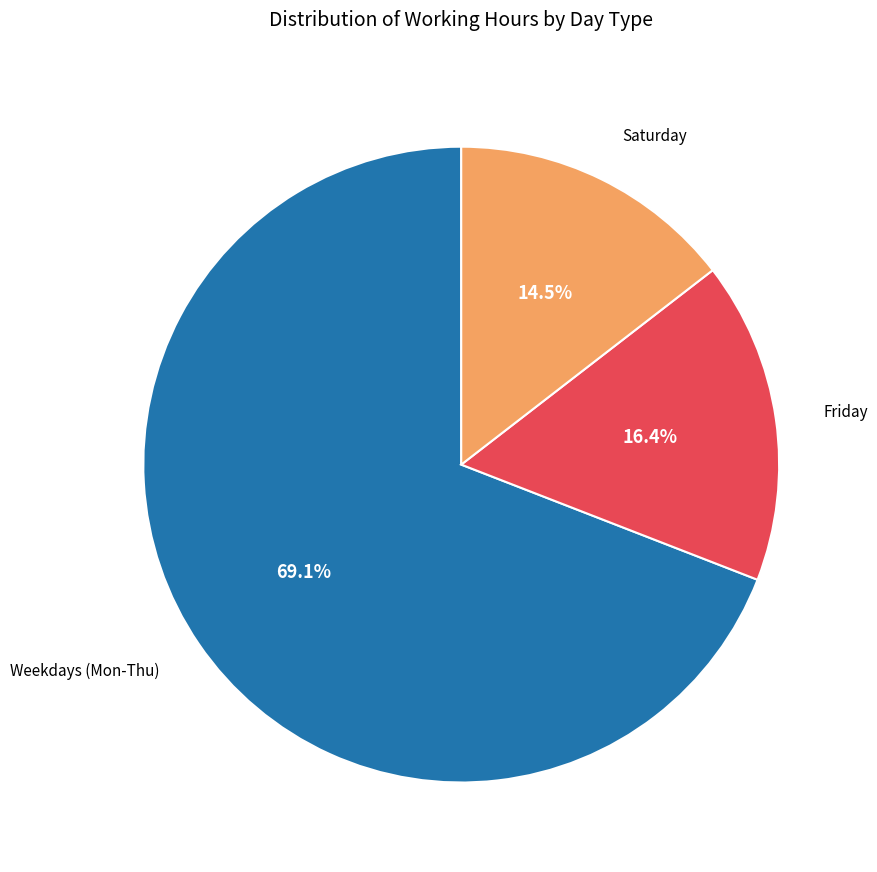

Which has a higher value, Saturday or Friday?

Friday